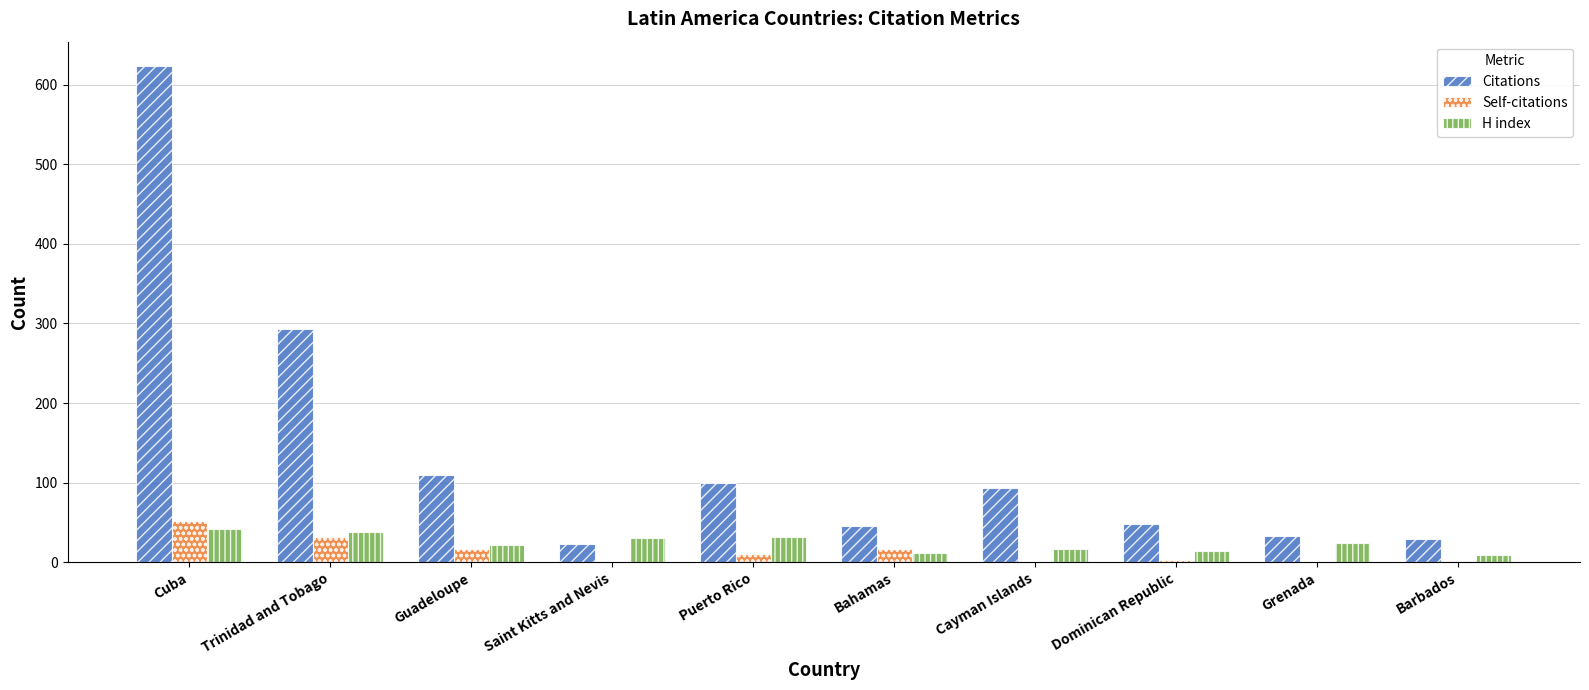

Which series has the largest range (max minus min)?

Citations